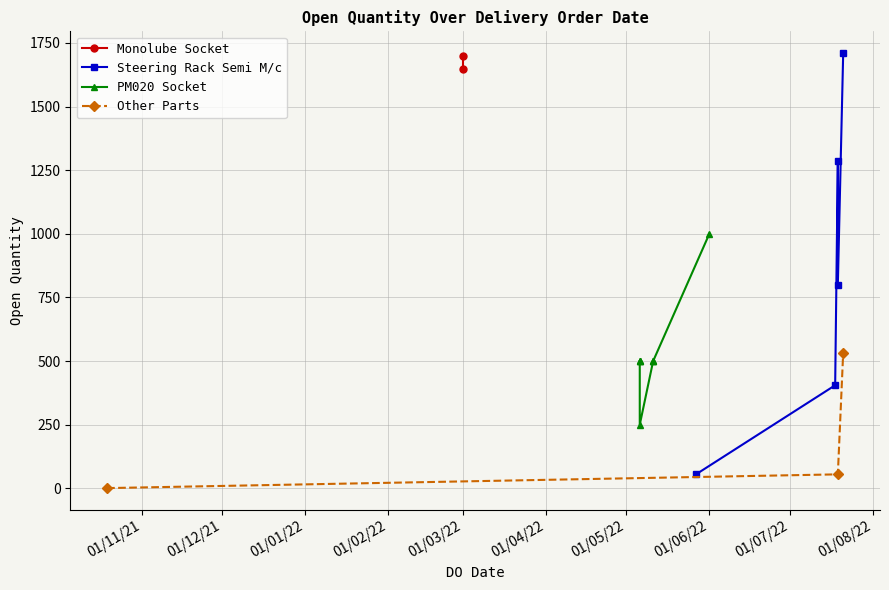

What is the approximate value at 19/07/2022?

800